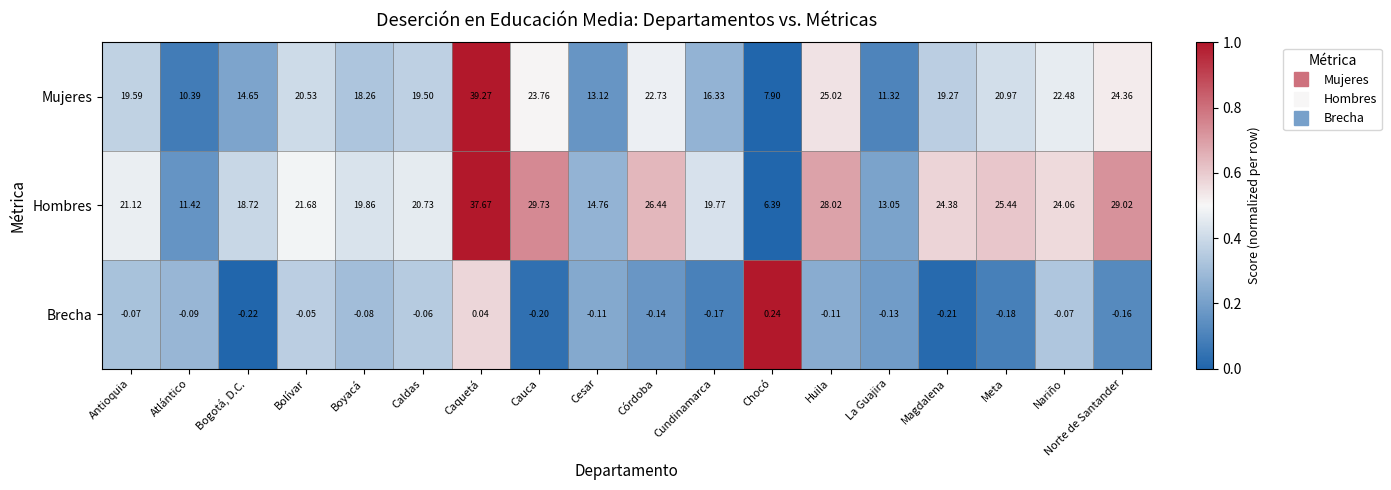

Where is Mujeres nearest to the value 23?

Córdoba